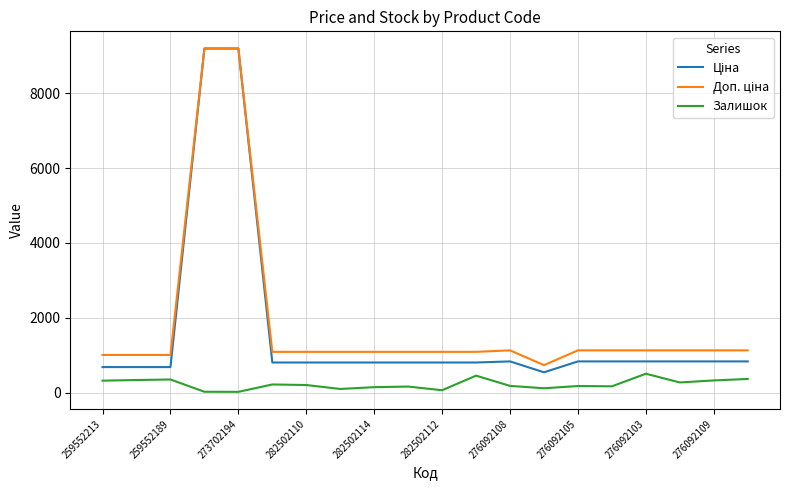

What is the greatest value displayed?

9196.3